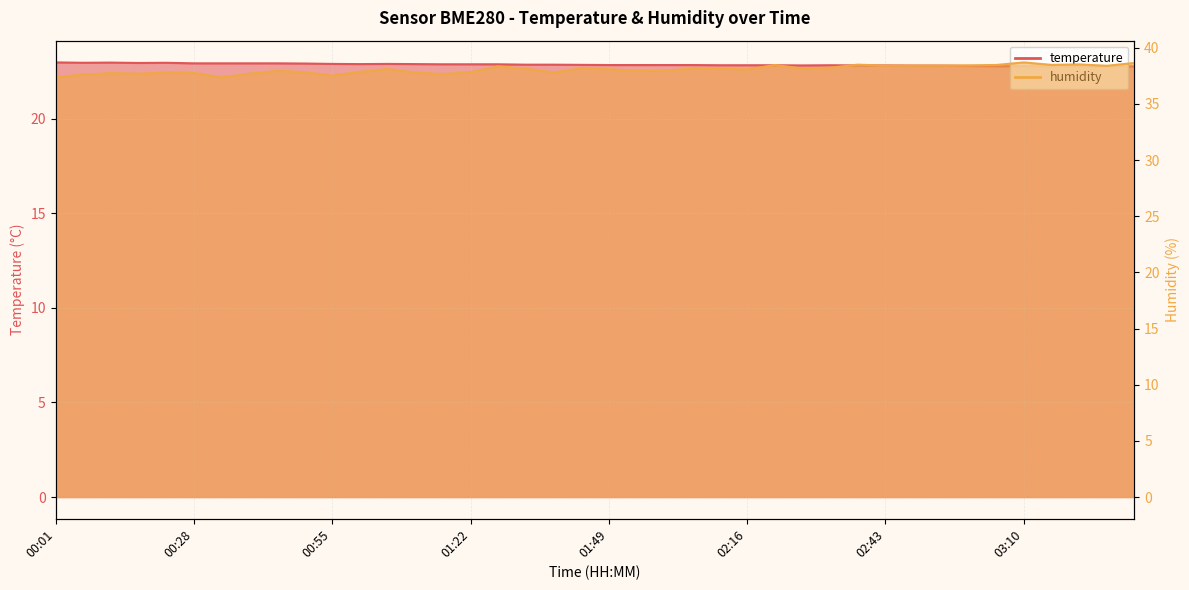

True or false: temperature has more than 2 interior local peaks.

True